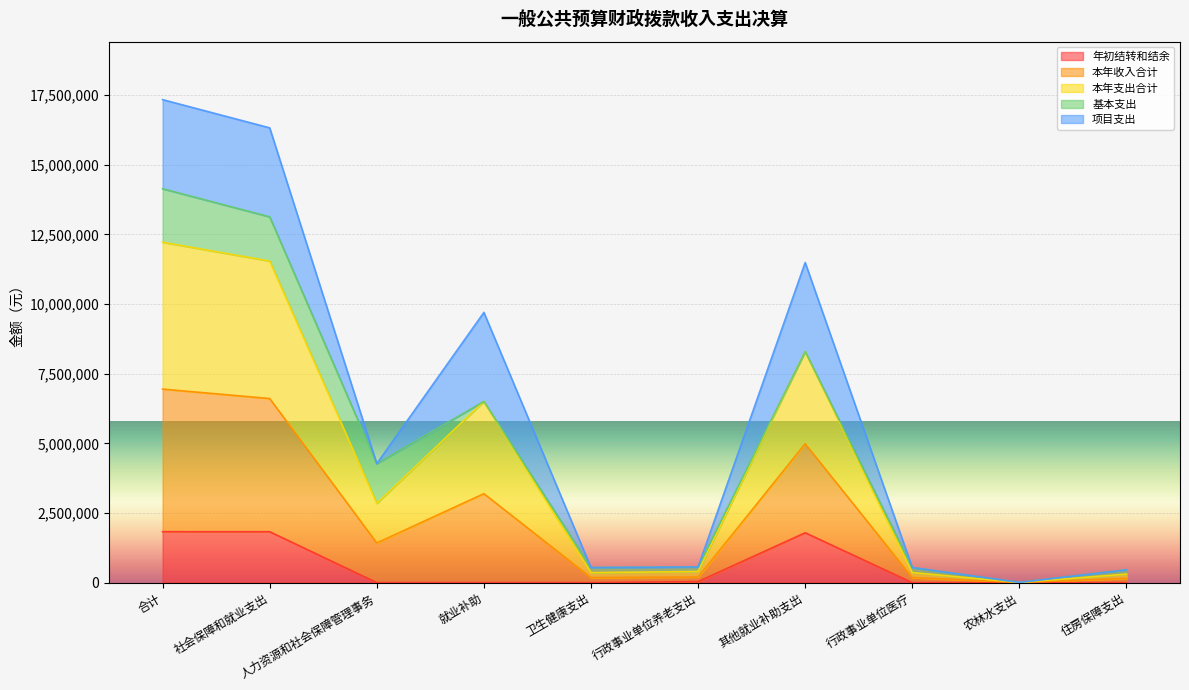

What is the total value across all series at 其他就业补助支出?

11487525.6